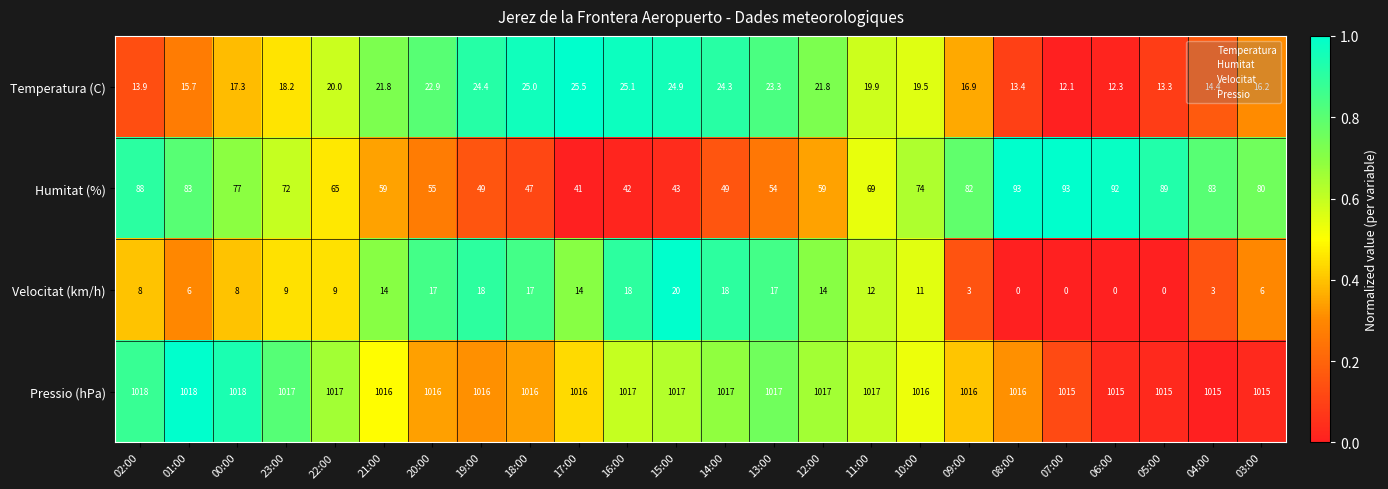

Count the Pressio (hPa) values in the range 1016 to 1017.

16